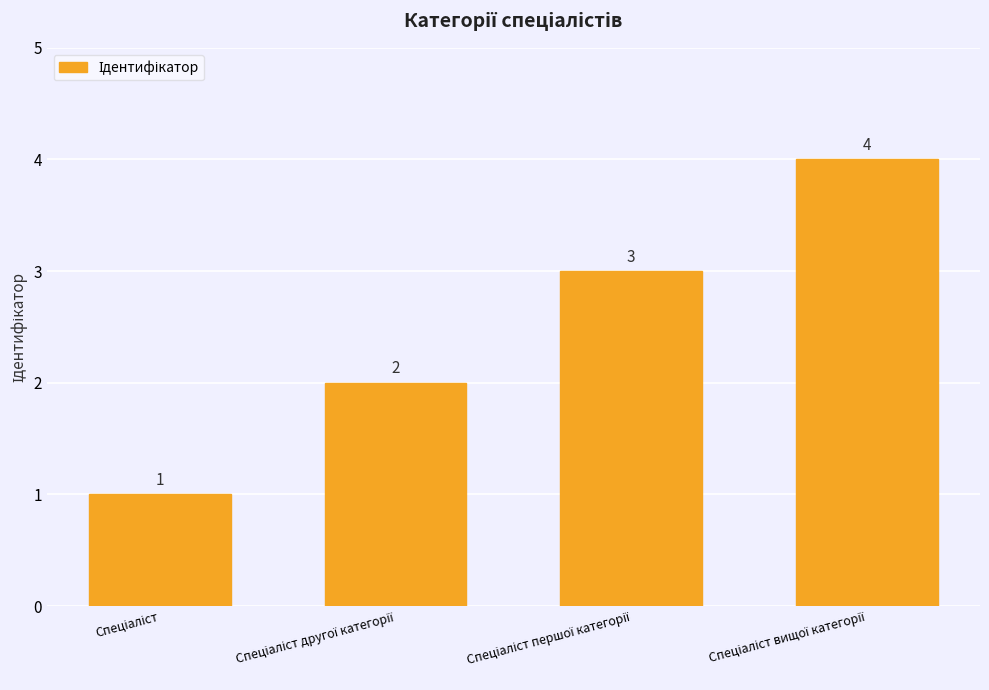

What is the greatest value displayed?

4